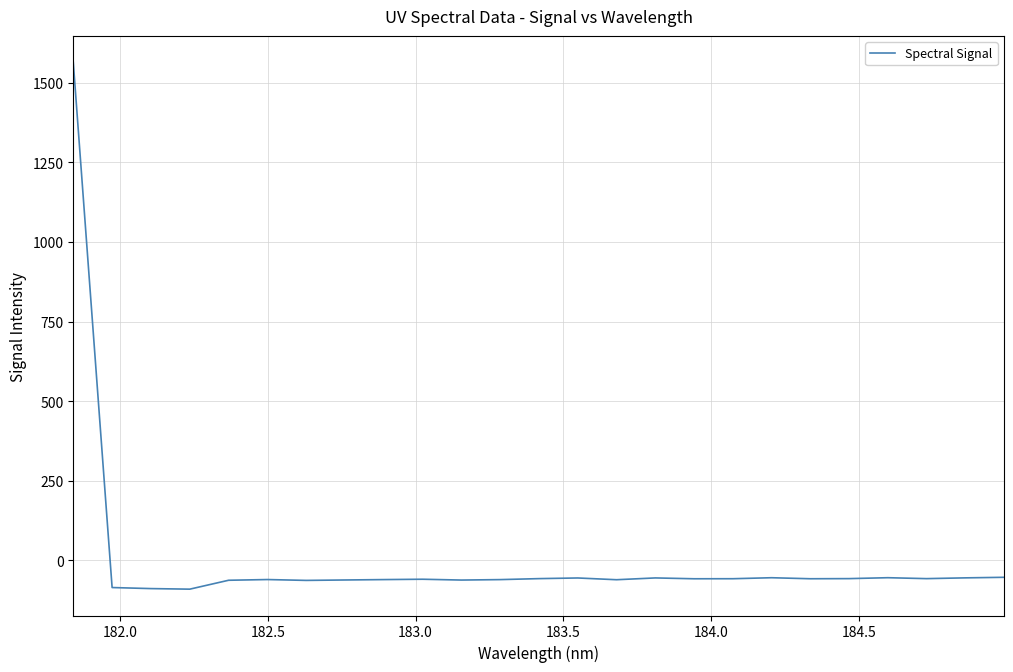

What is the difference between the maximum and minimum values?

1653.7